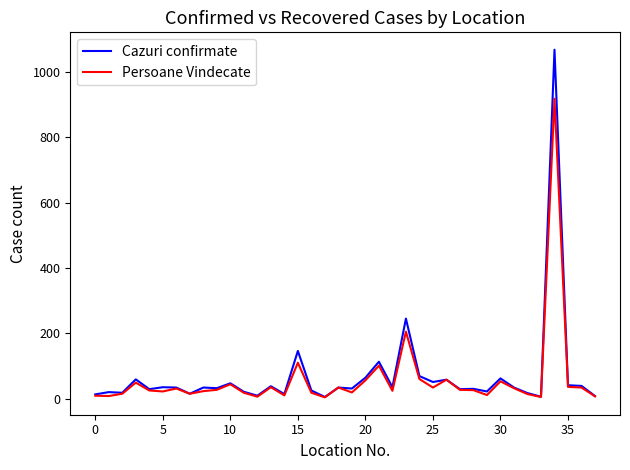

Rank the series by their maximum value, from highest to lowest.

Cazuri confirmate, Persoane Vindecate